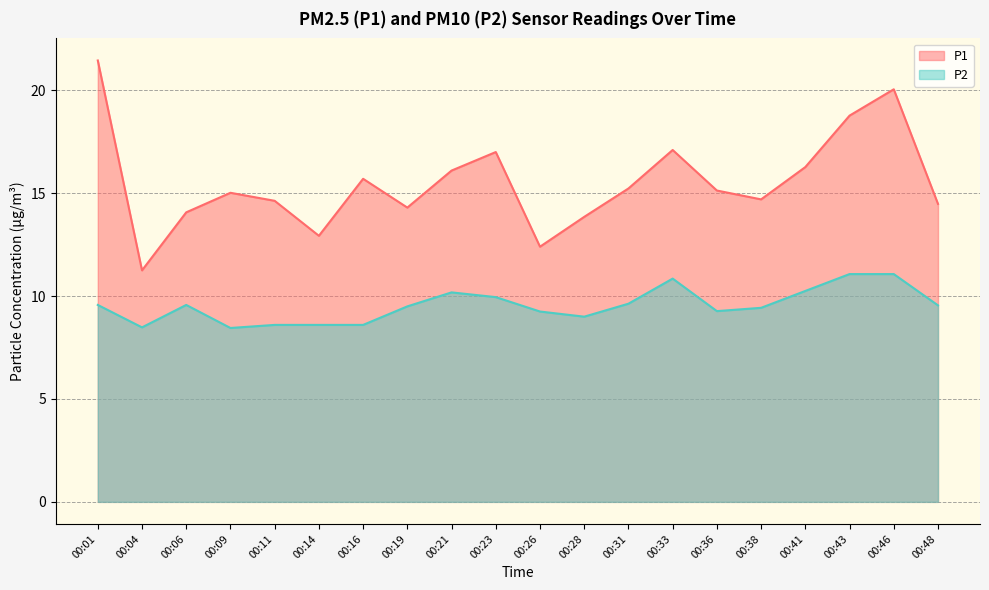

Rank the series by their average value, from highest to lowest.

P1, P2